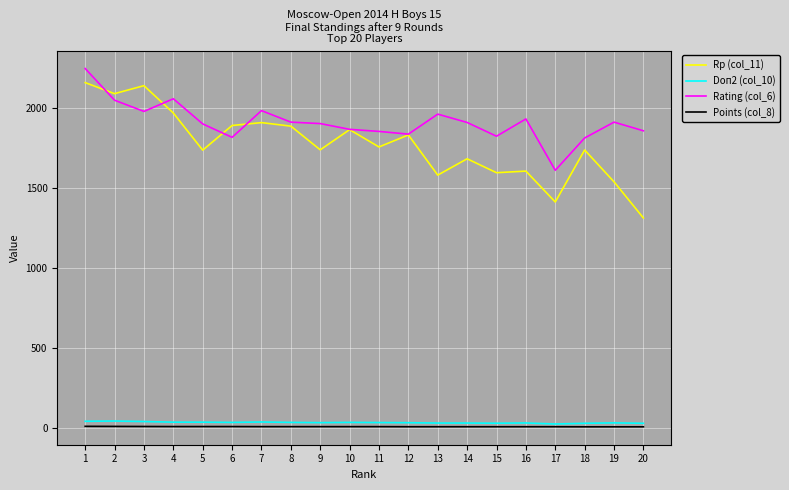

At 14, list the series in order from largest to smallest.

Rating (col_6), Rp (col_11), Doп2 (col_10), Points (col_8)